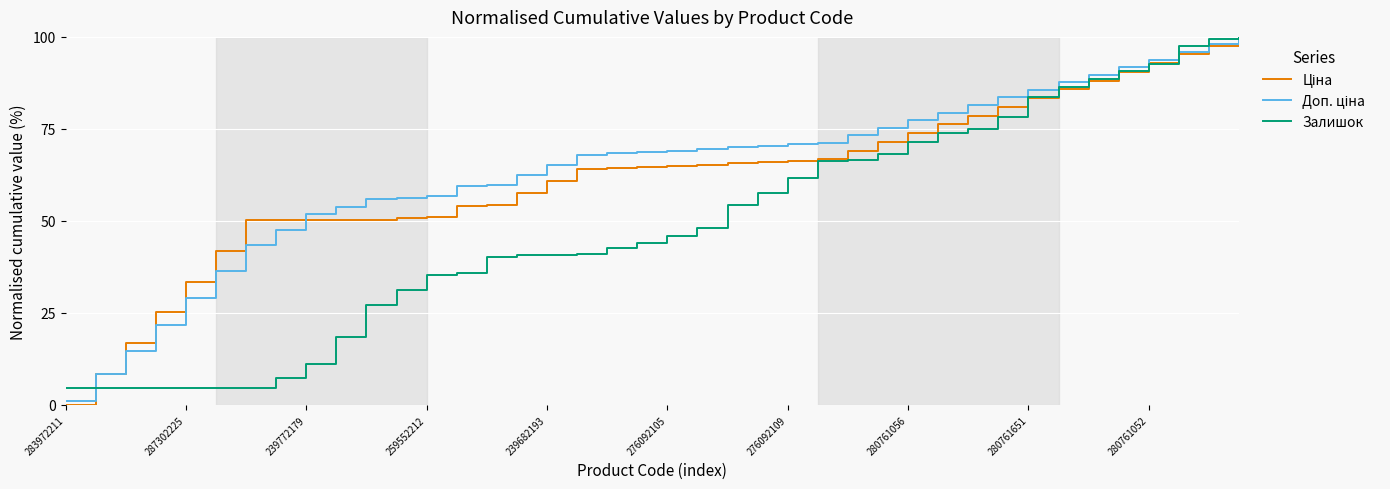

Which series ends up on top after the final intersection of Залишок and Доп. ціна?

Залишок